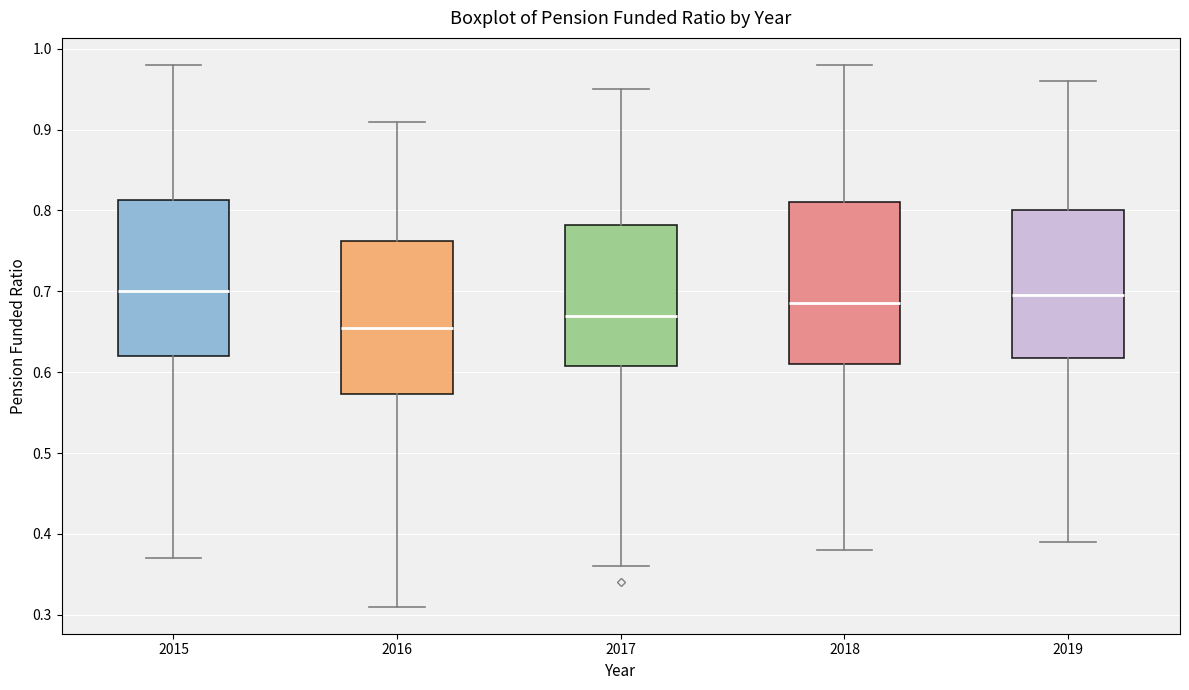

Which box has the lowest median line?

2016